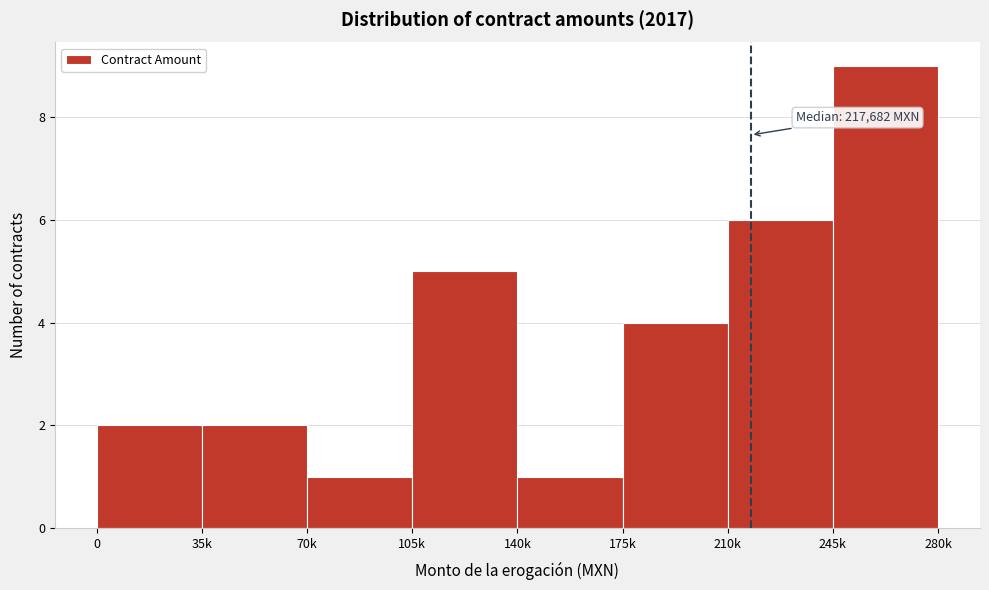

Reading right to left, what are all the values shown in this chart?

245k=9	210k=6	175k=4	140k=1	105k=5	70k=1	35k=2	0=2